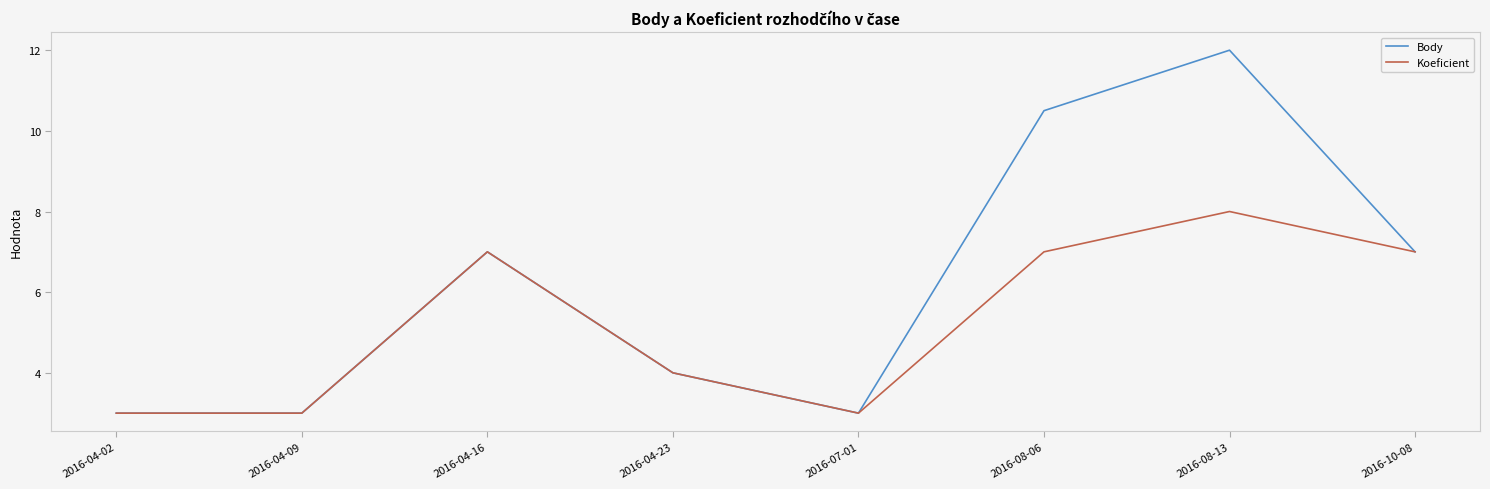

What position from the left is 2016-08-13?

7